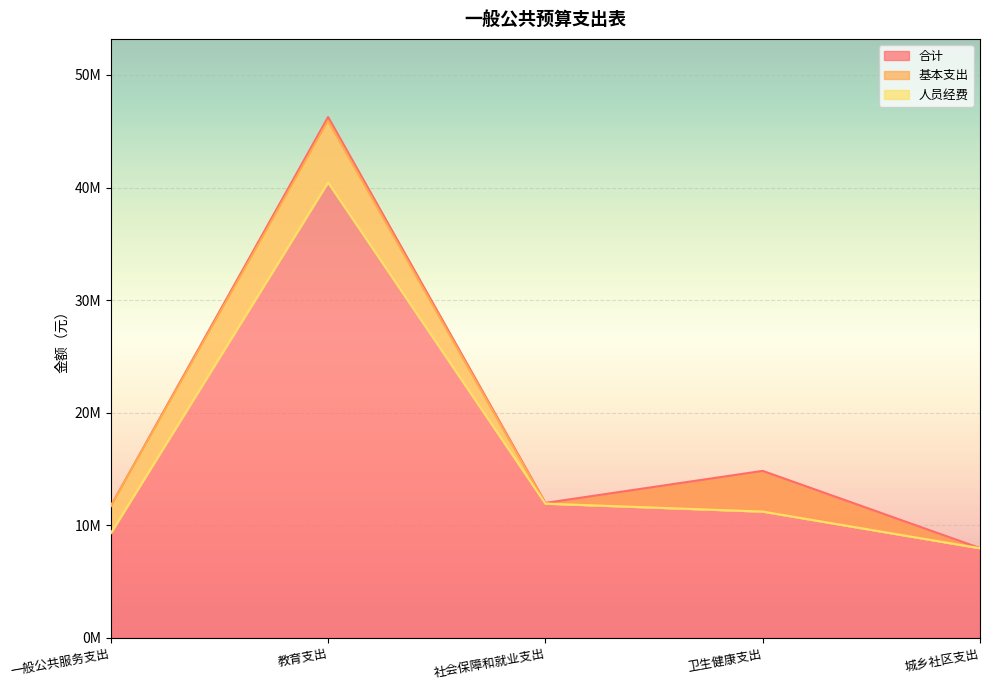

Between 社会保障和就业支出 and 教育支出, which is larger?

教育支出